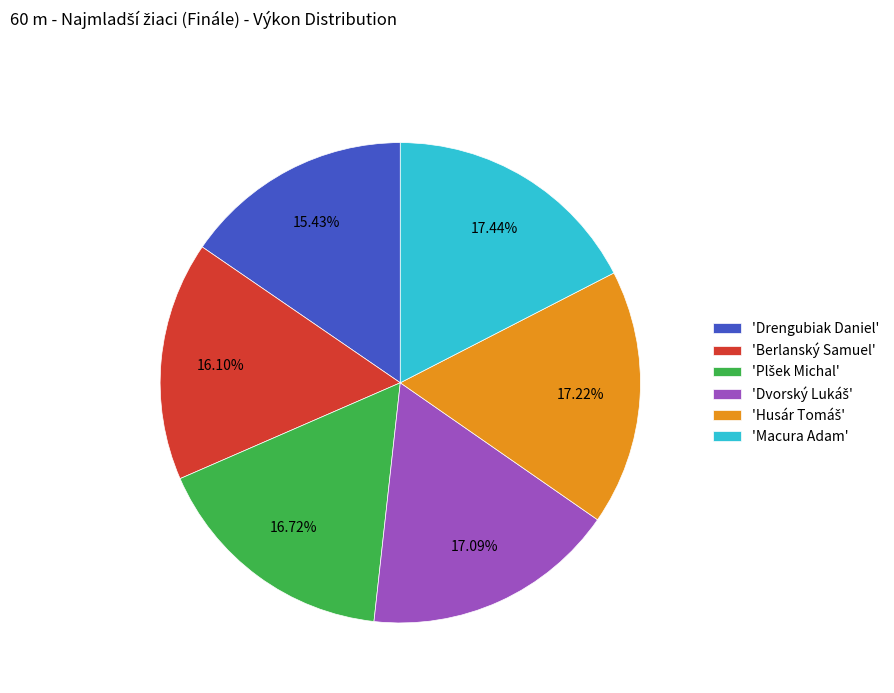

What is the ratio of the value at 'Drengubiak Daniel' to the value at 'Berlanský Samuel'?

1.0